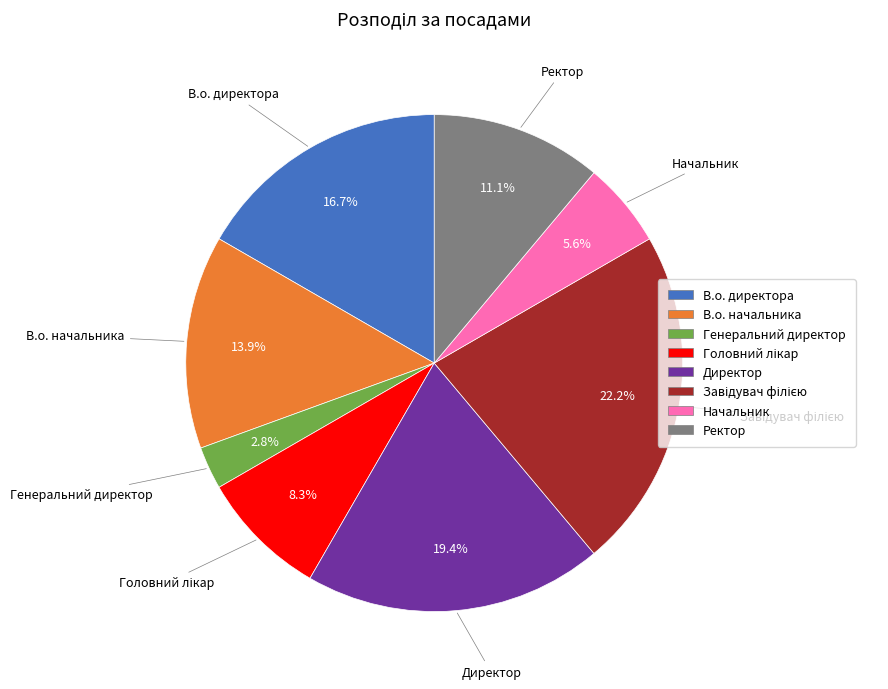

Does Ректор represent more than half of the total?

No